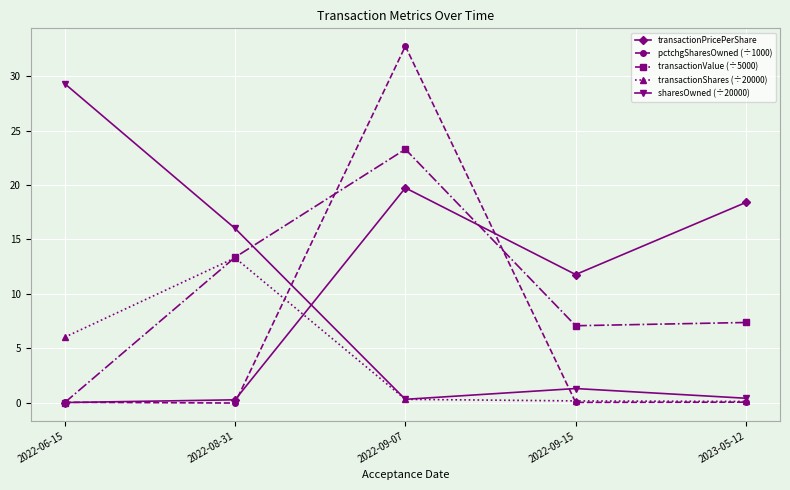

What is the sum of all pctchgSharesOwned (÷1000) values?

32.8